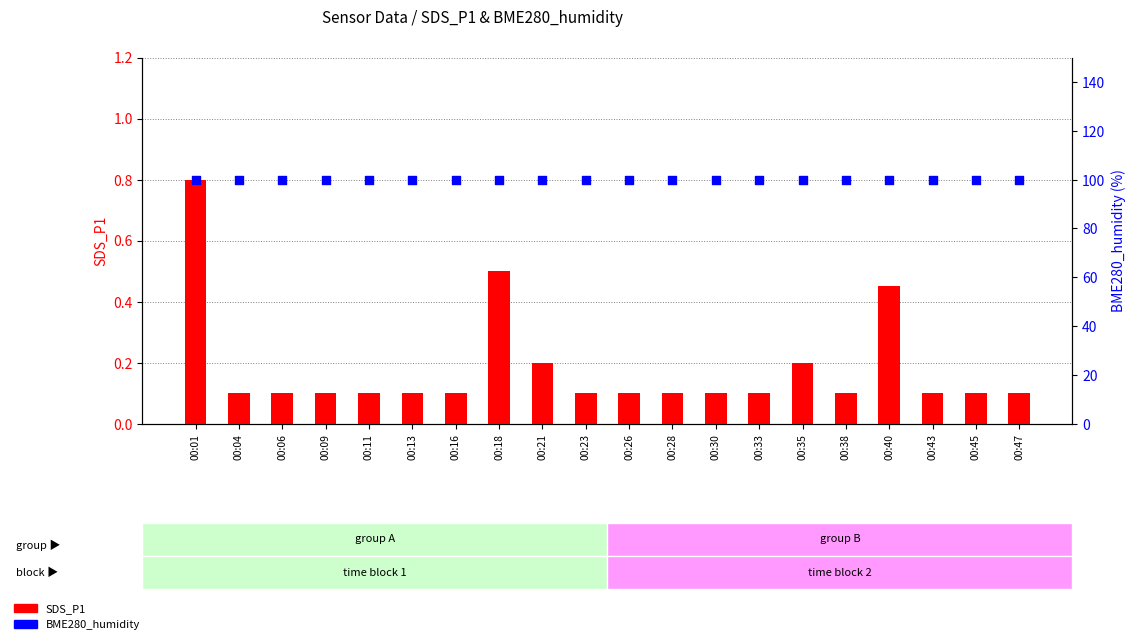

What are all the series names shown in the legend?

SDS_P1, BME280_humidity